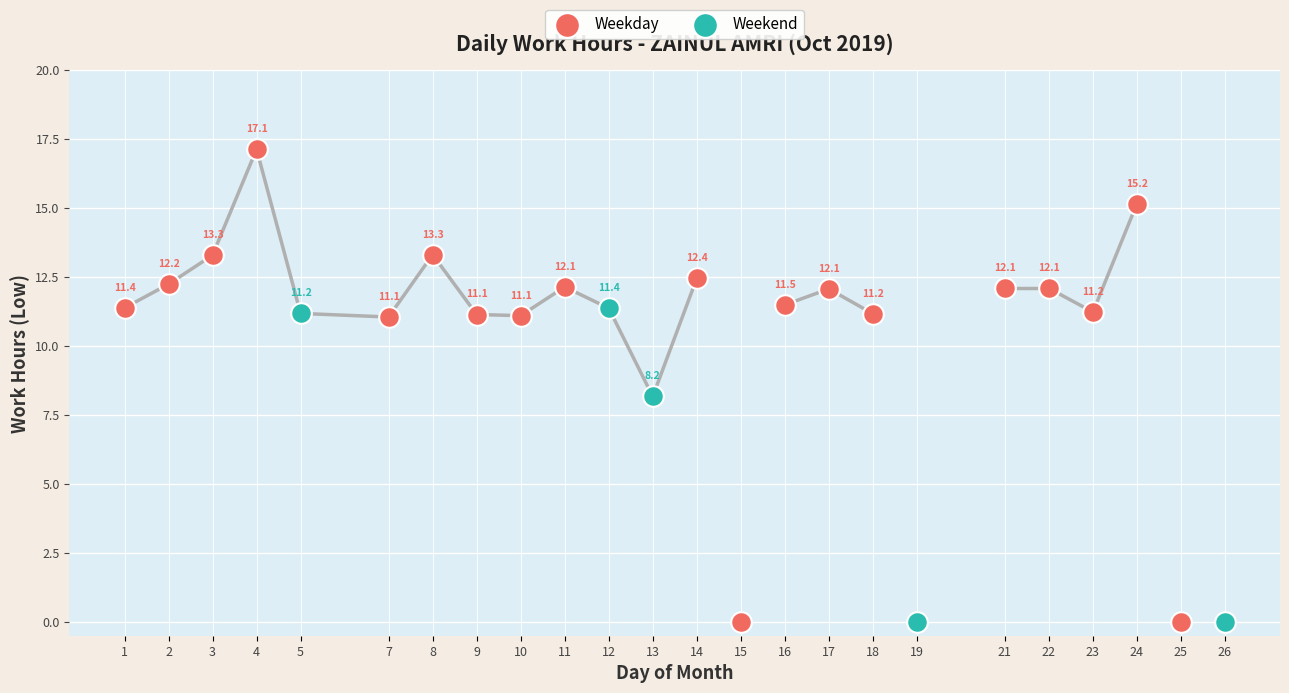

Which series contains the highest Y value?

Weekday